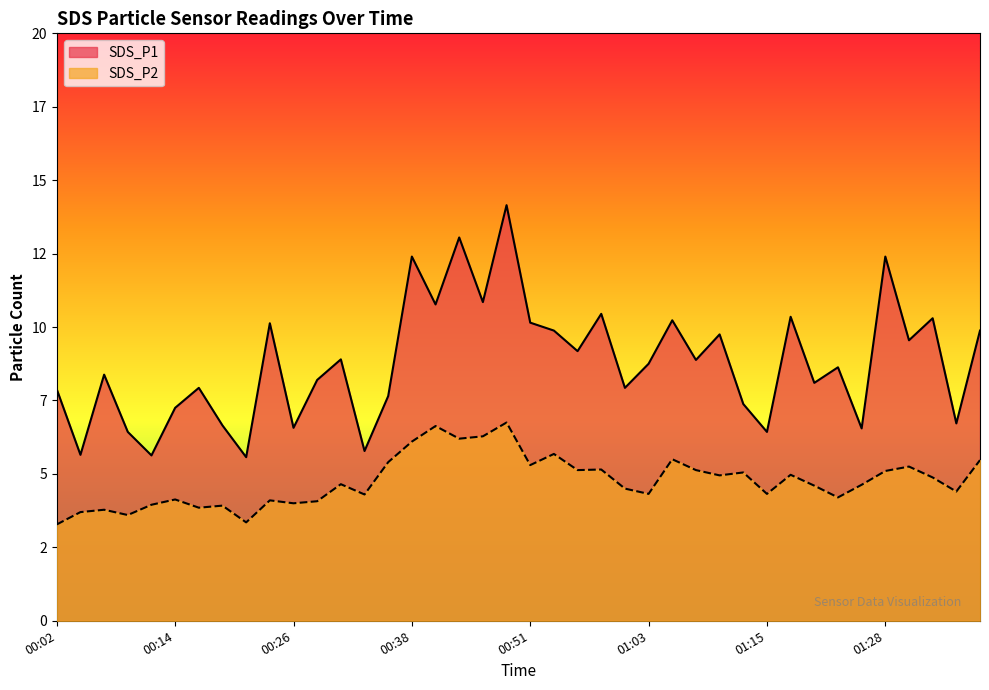

How many data points in SDS_P2 are above 4?

31